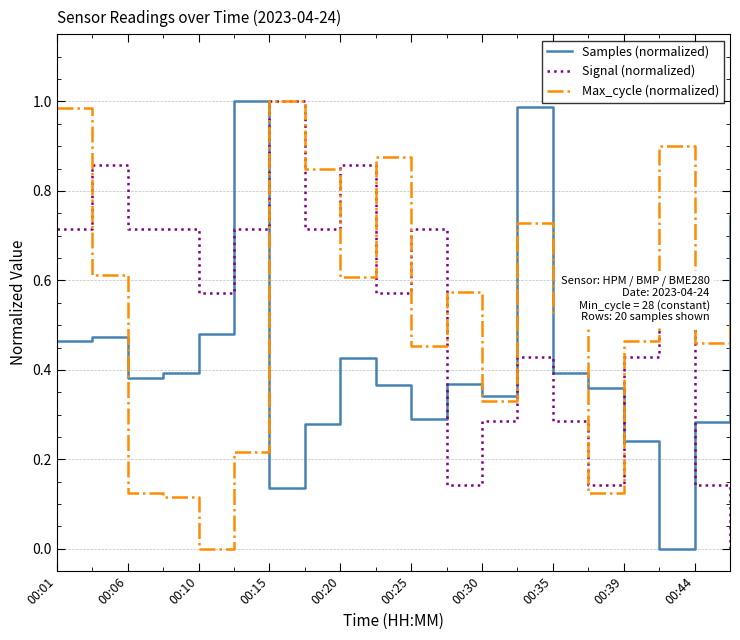

True or false: Samples (normalized) and Signal (normalized) intersect in this chart.

True